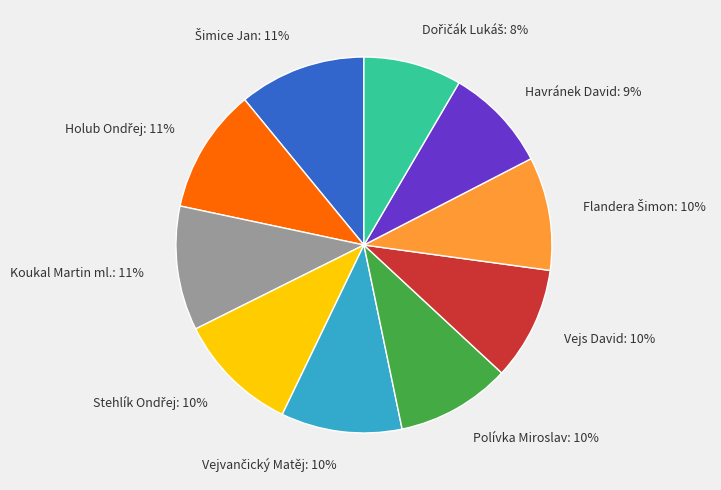

To the nearest percent, what is the average slice percentage?

10%